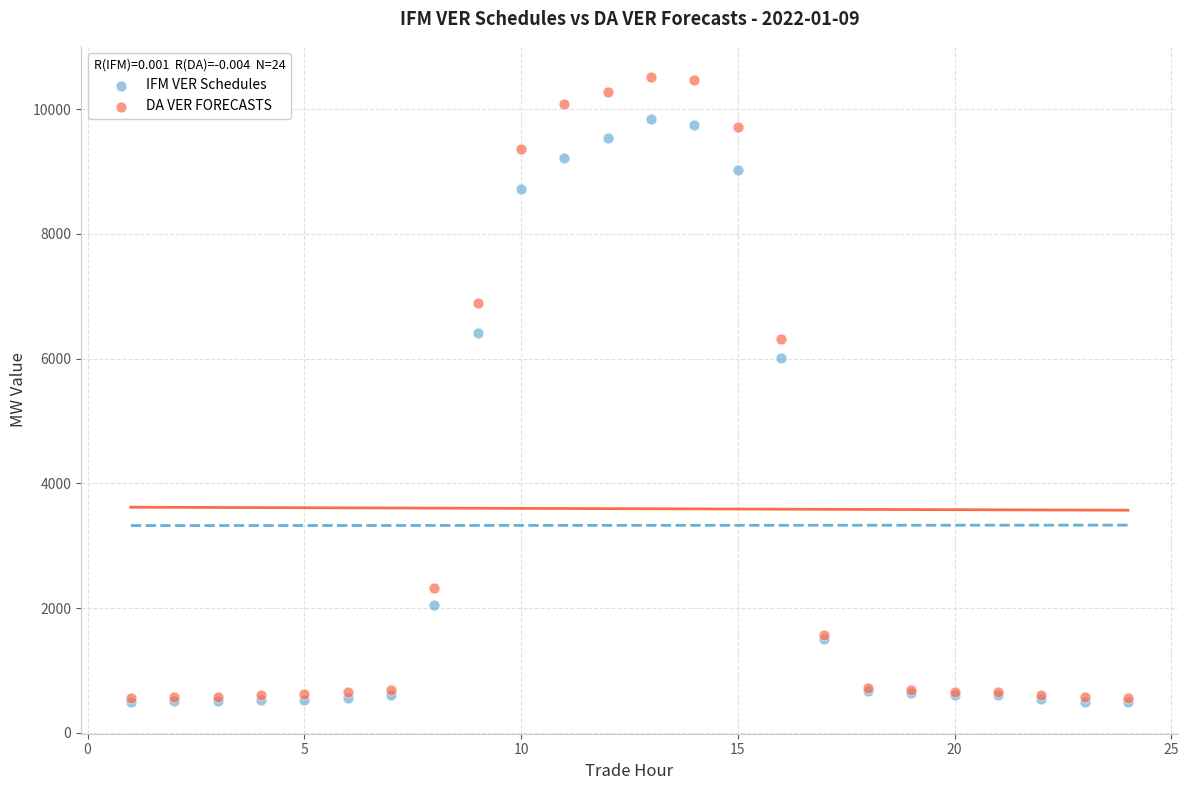

Which series has the widest spread of Y values?

DA VER FORECASTS